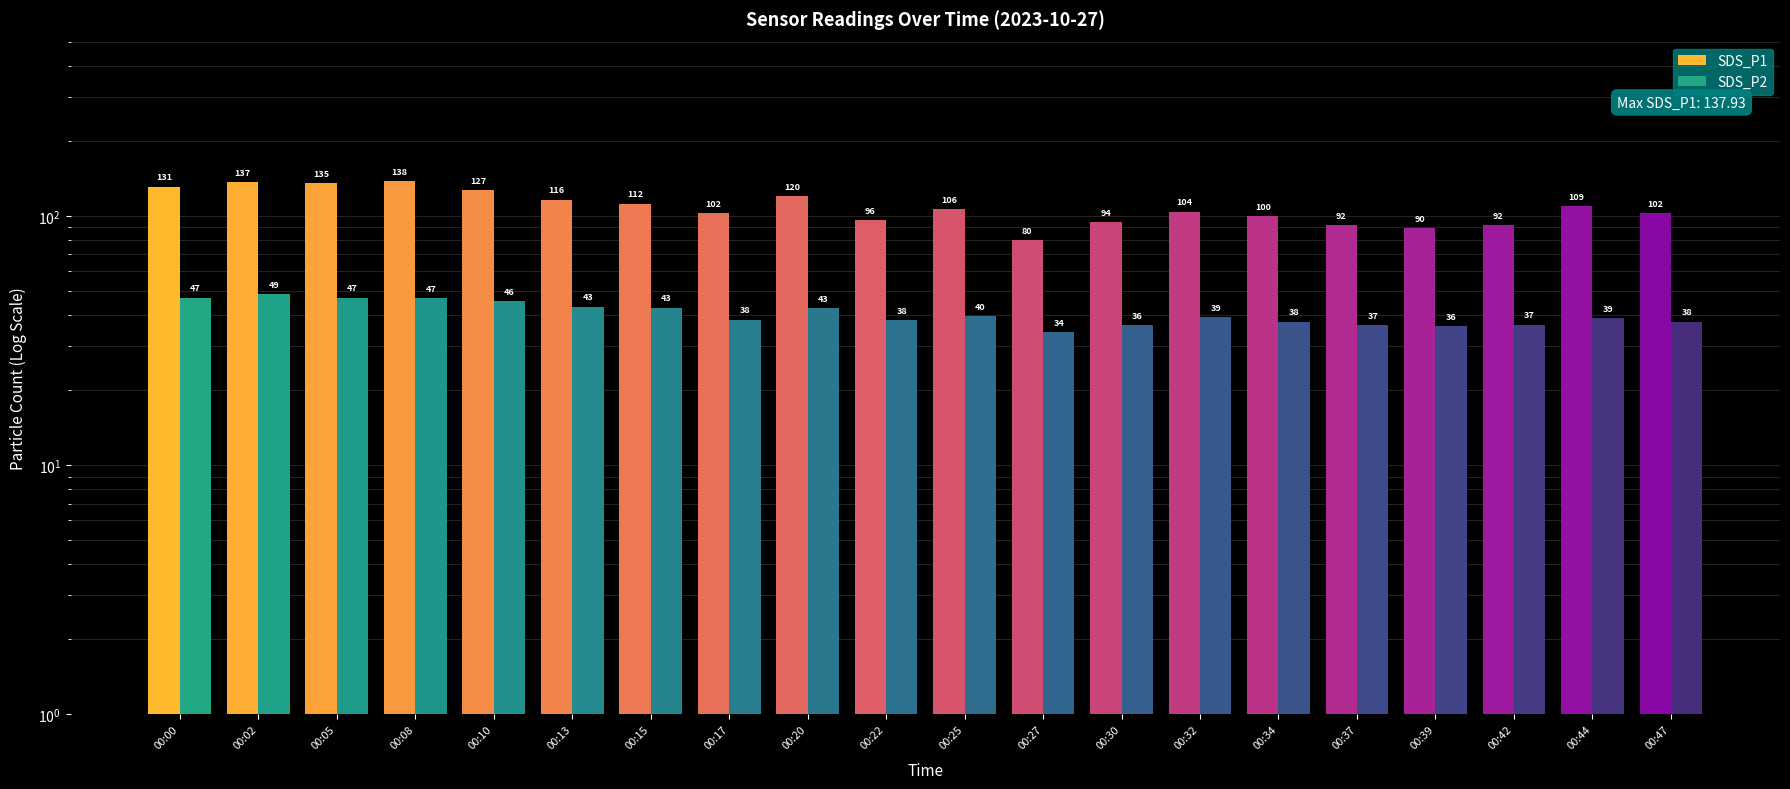

What is the approximate value of SDS_P2 at 00:10?

45.6